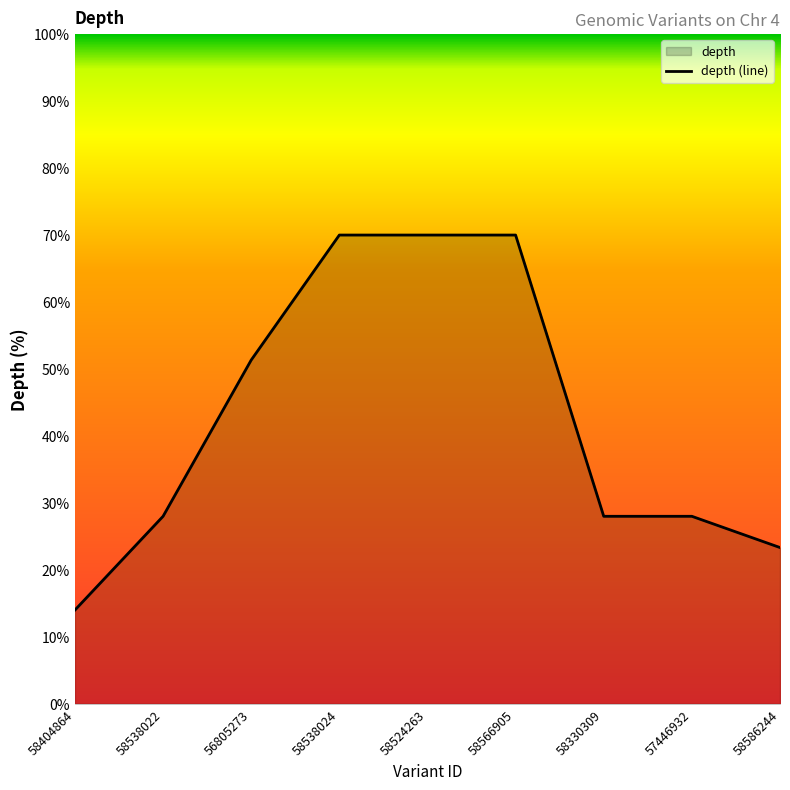

Count the number of data series in this chart.

1